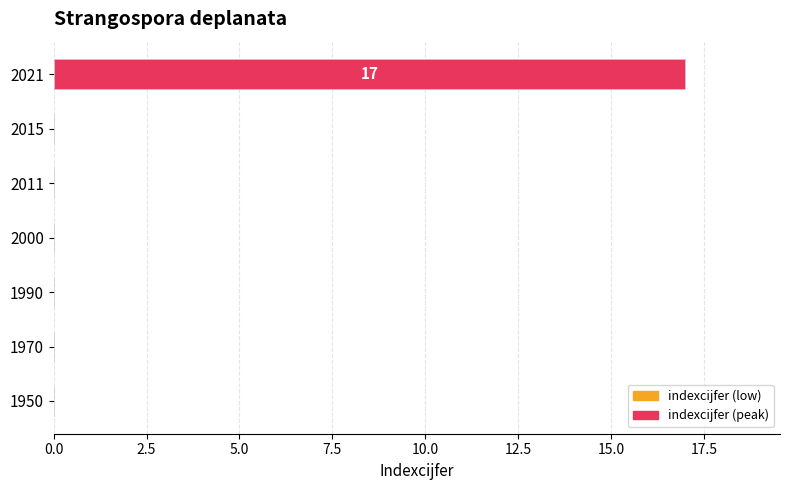

Reading top to bottom, transcribe all the data shown in this chart.

2021=17	2015=0	2011=0	2000=0	1990=0	1970=0	1950=0